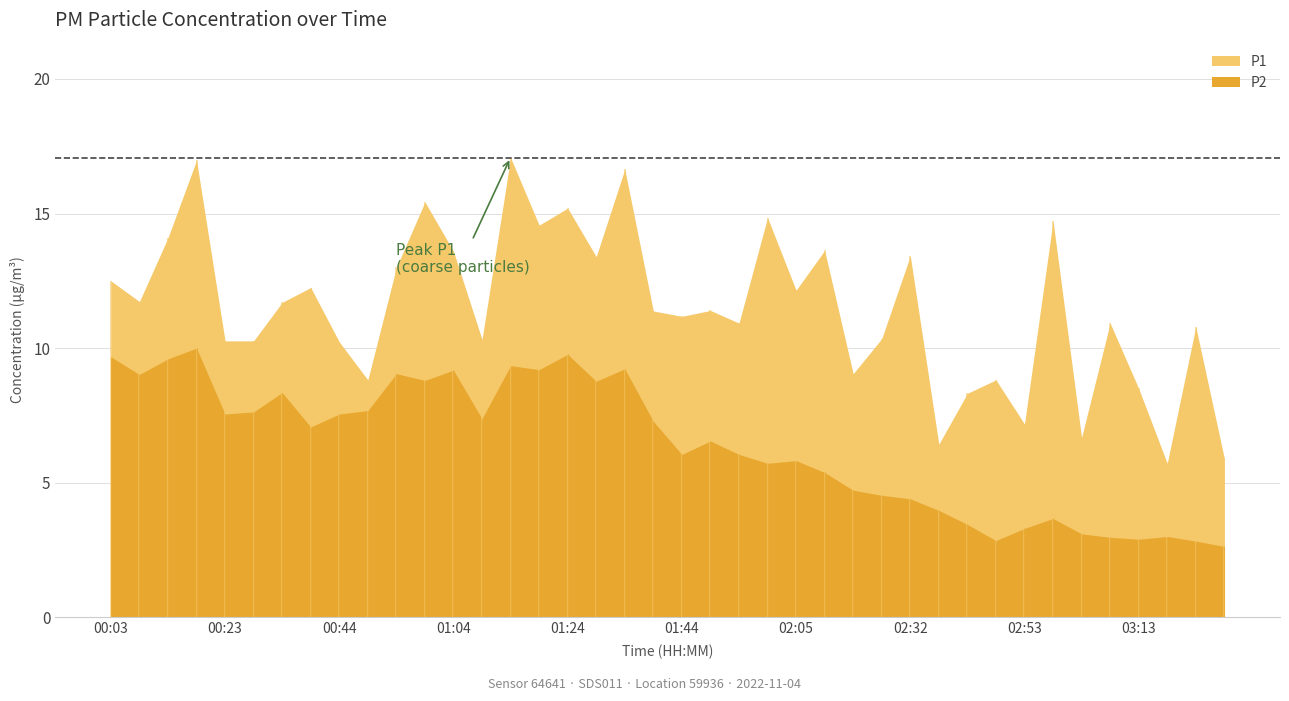

Where does the P2 series first go above 7?

00:03